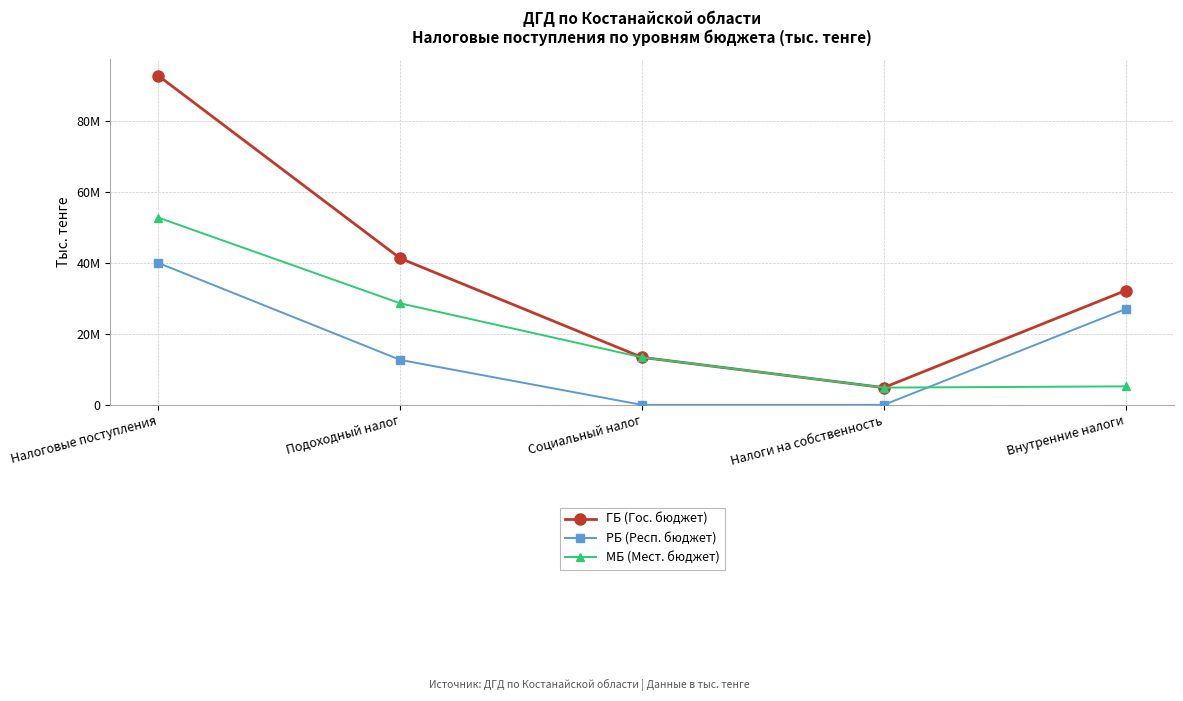

List the series in order of their overall mean, highest first.

ГБ (Гос. бюджет), МБ (Мест. бюджет), РБ (Респ. бюджет)